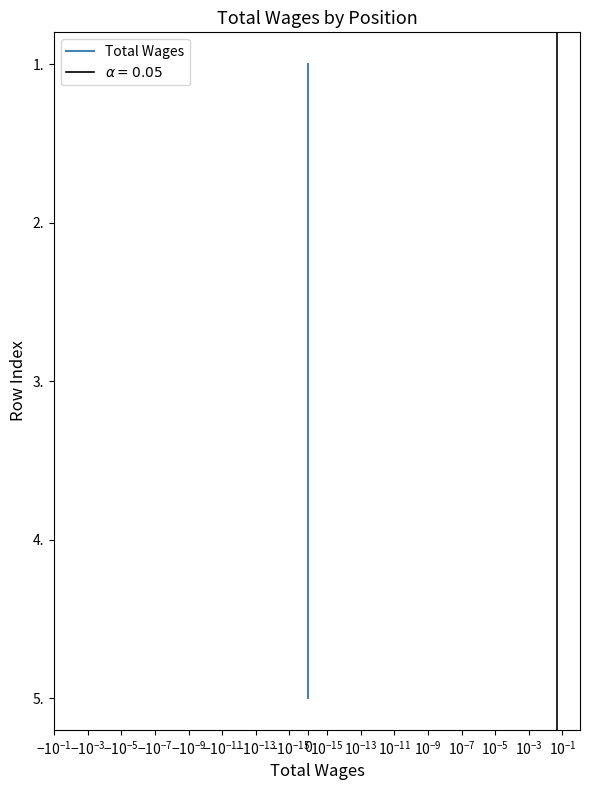

True or false: the data has more than 1 interior local peaks.

False